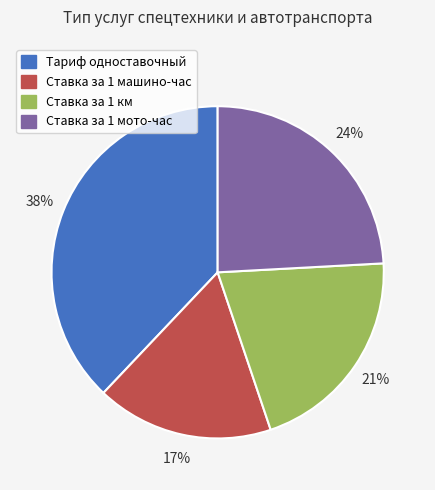

What is the ratio of the value at Тариф одноставочный to the value at Ставка за 1 мото-час?

1.6